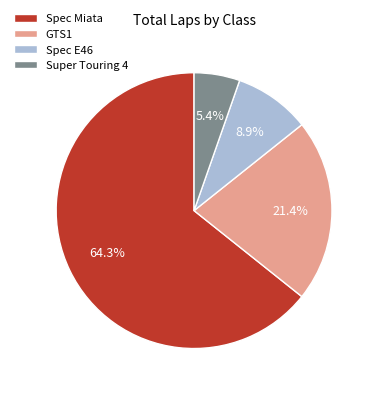

Count the number of slices in the pie.

4